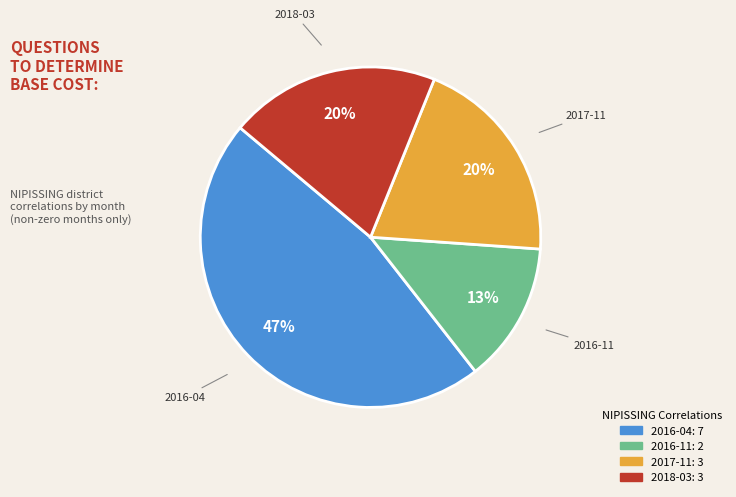

True or false: 2016-04 accounts for 60% of the total.

False